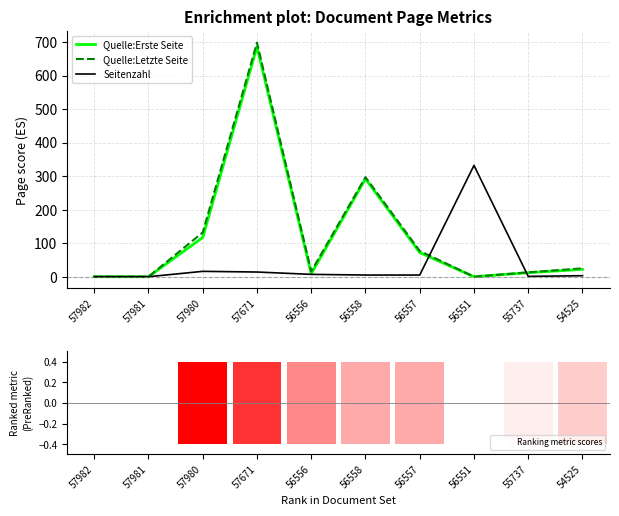

Which has a higher value, 54525 or 55737?

54525